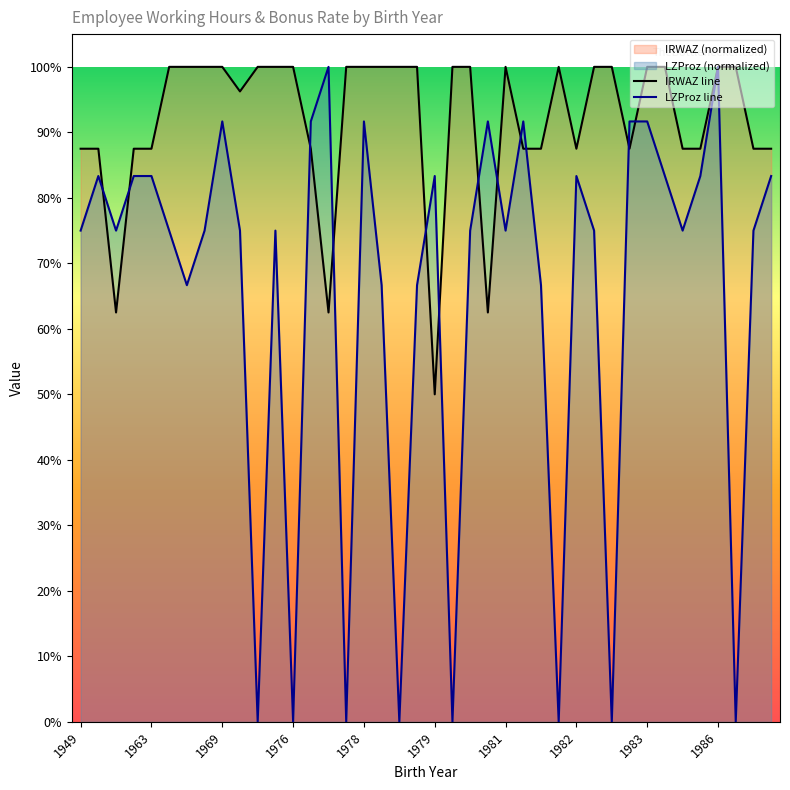

How many lines are shown in the chart?

2